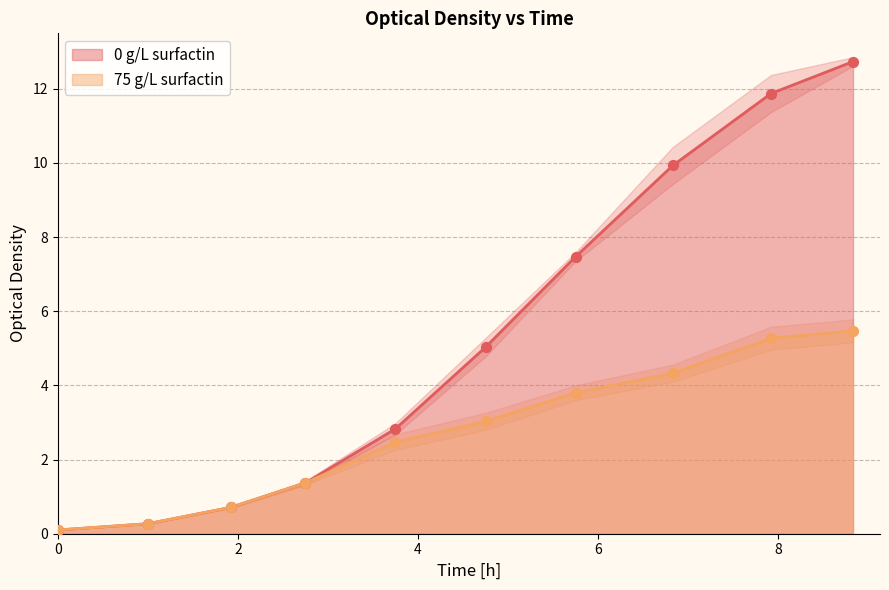

At how many categories does at least one series exceed 12?

1